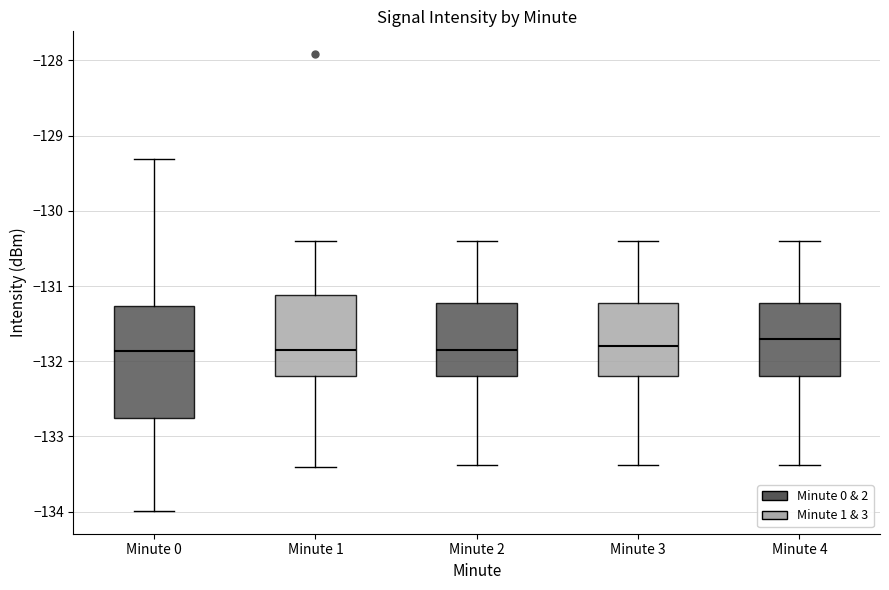

Which box has the highest median line?

Minute 4